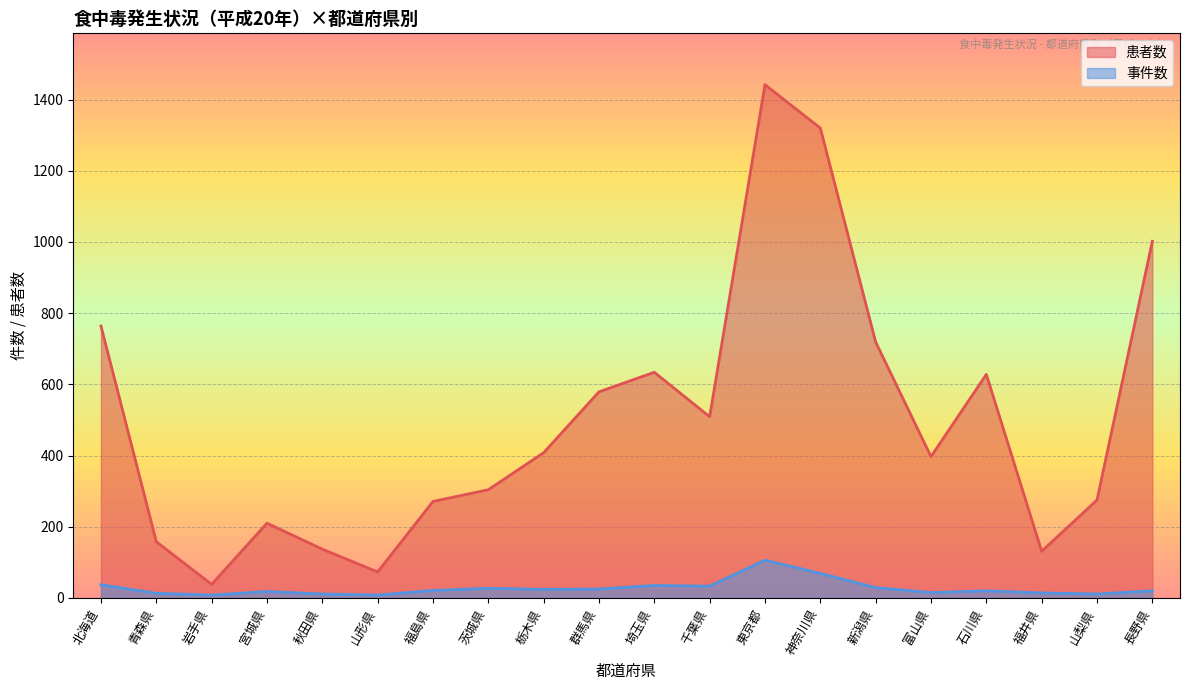

Which series has the widest spread of values?

患者数